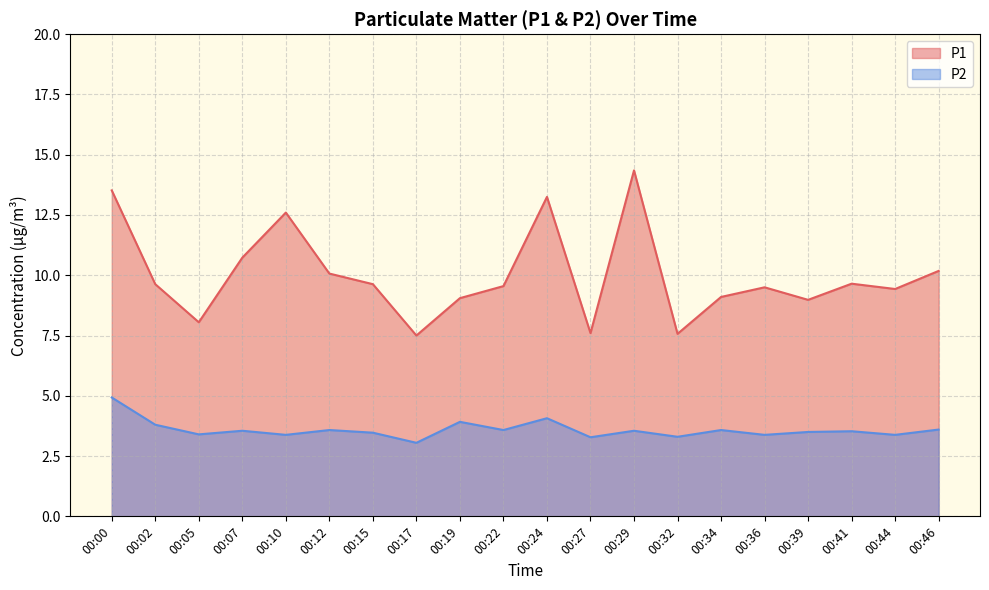

True or false: P1 has more than 0 interior local peaks.

True